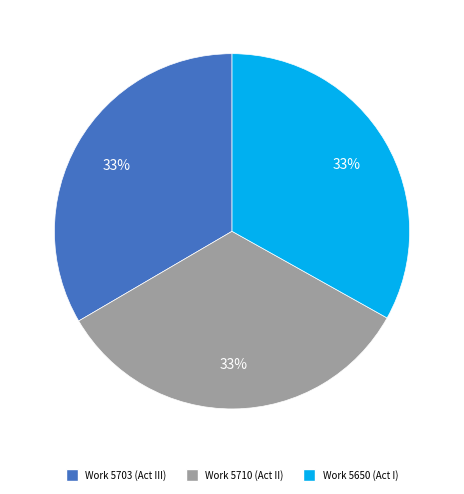

To the nearest percent, what percentage of the pie is Work 5650 (Act I)?

33%